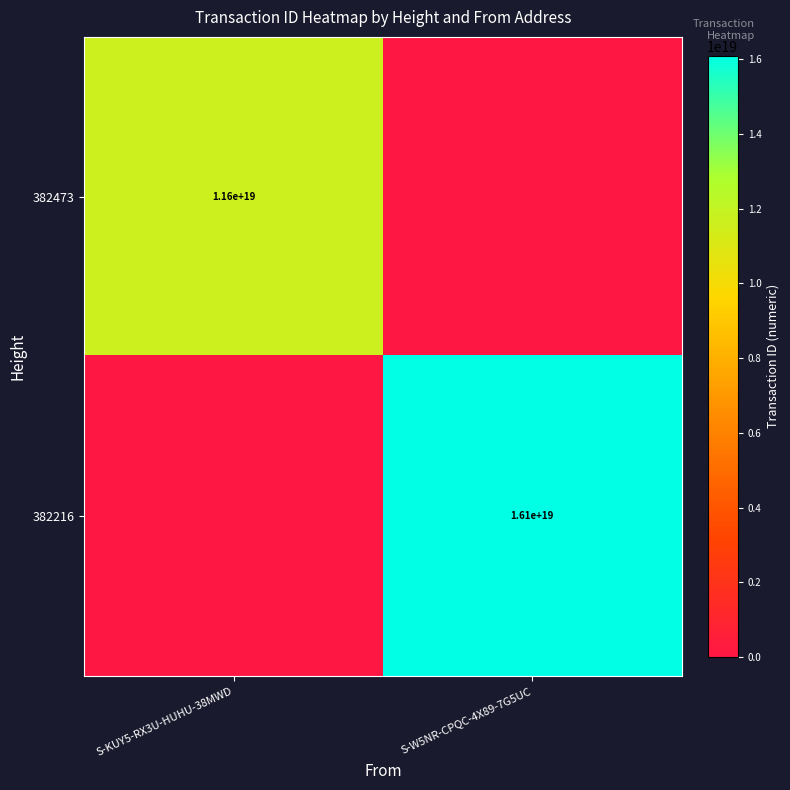

The value of 382216 at S-W5NR-CPQC-4X89-7G5UC is 25999689139880550400. True or false?

False